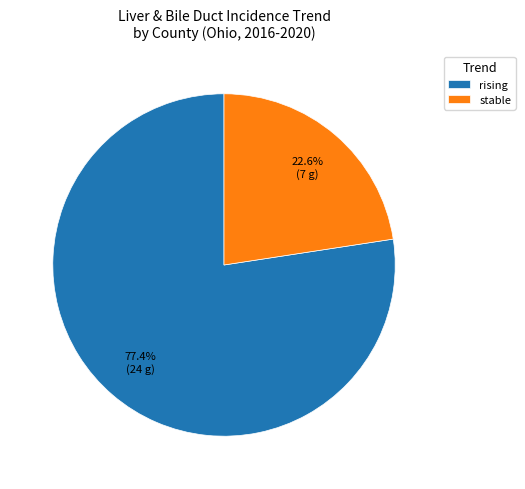

How many segments does this pie chart have?

2